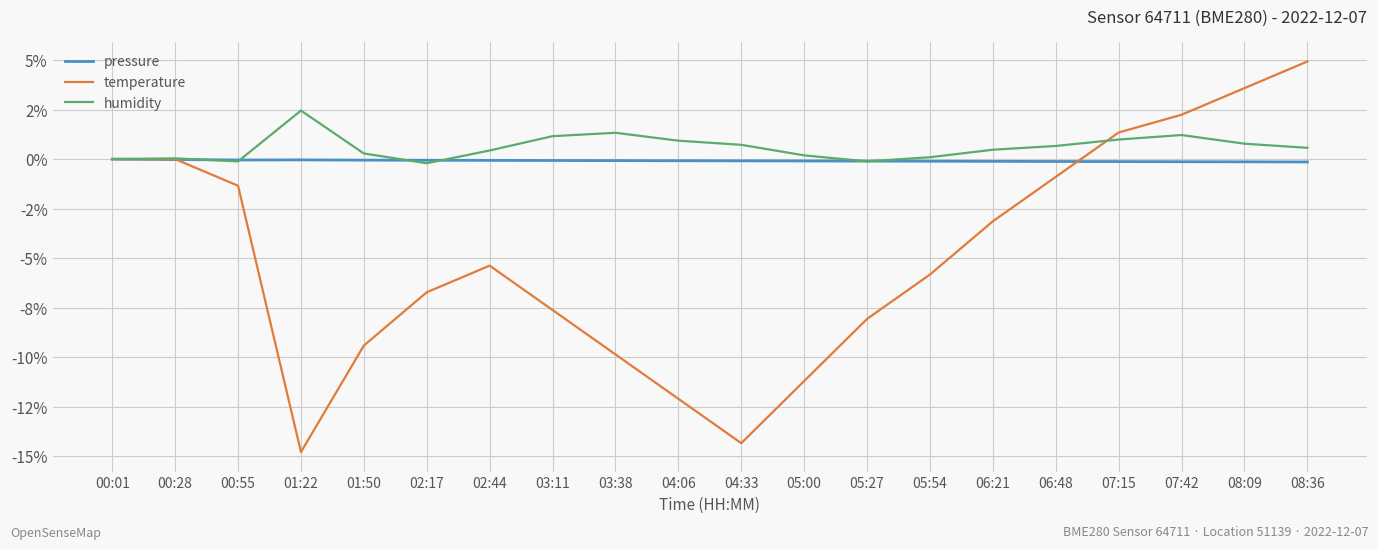

What is the value of the humidity point at the 15th from the left?

0.5